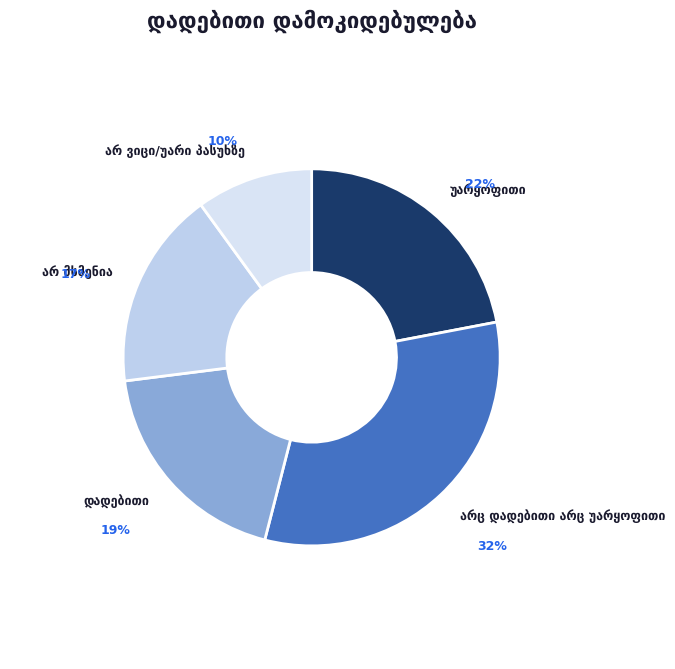

To the nearest percent, what is the average slice percentage?

20%